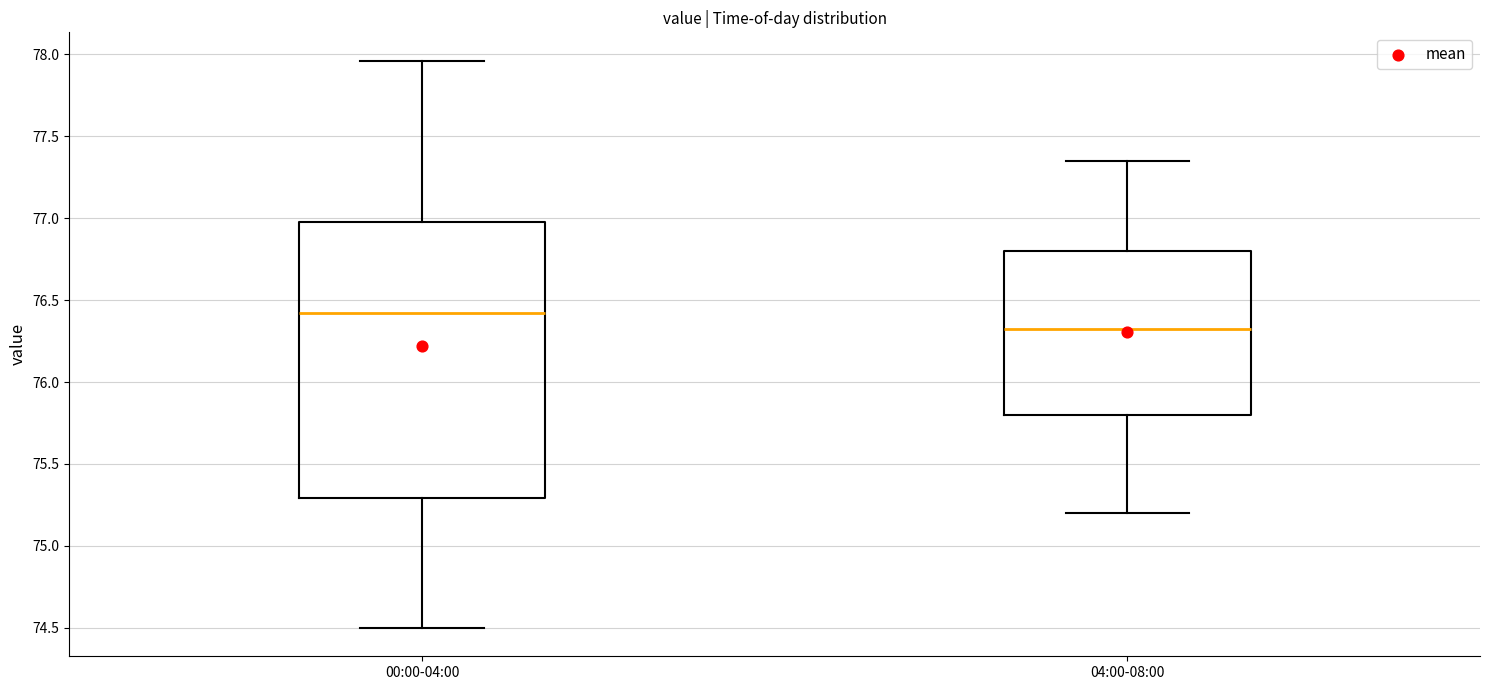

Where is the upper edge of the box for 04:00-08:00 on the y-axis? The values are not printed on the chart, so give them approximately, as read against the axis.

76.80